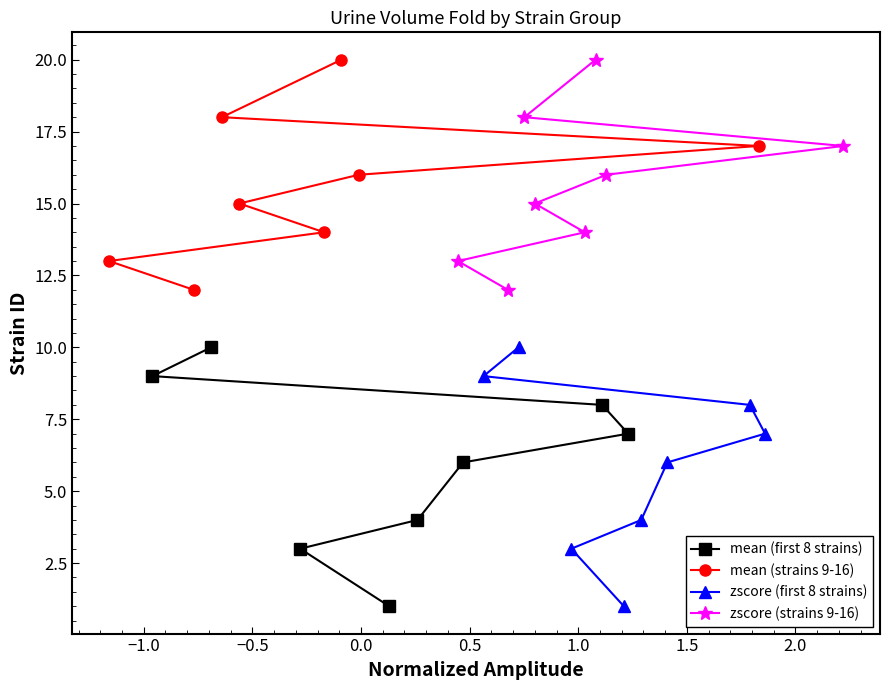

What is the minimum value shown in the chart?

1